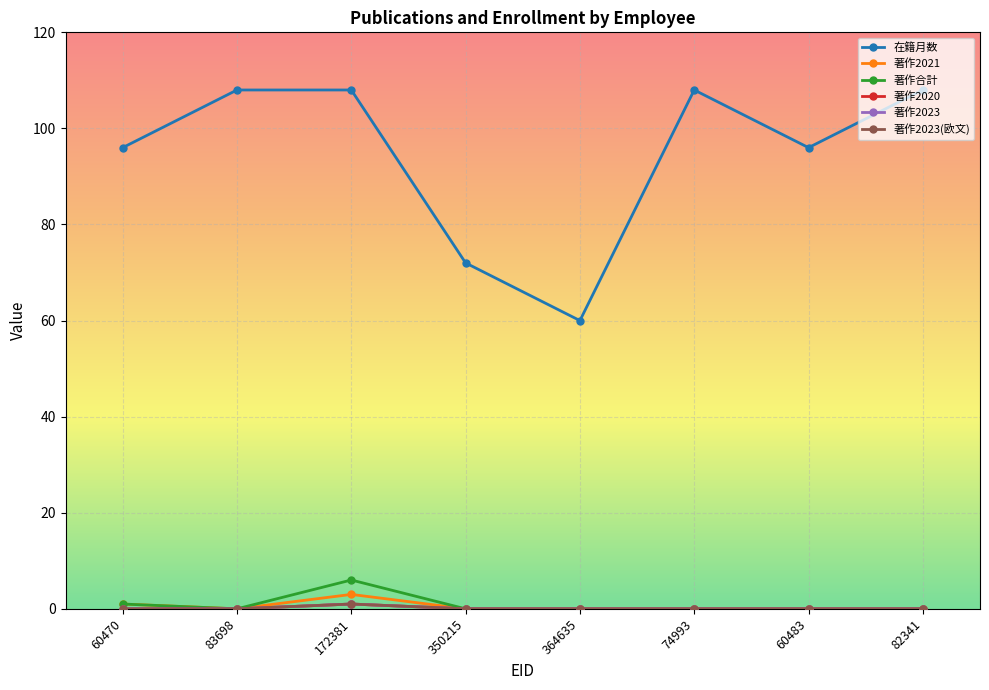

What is the label of the 5th point from the right?

350215